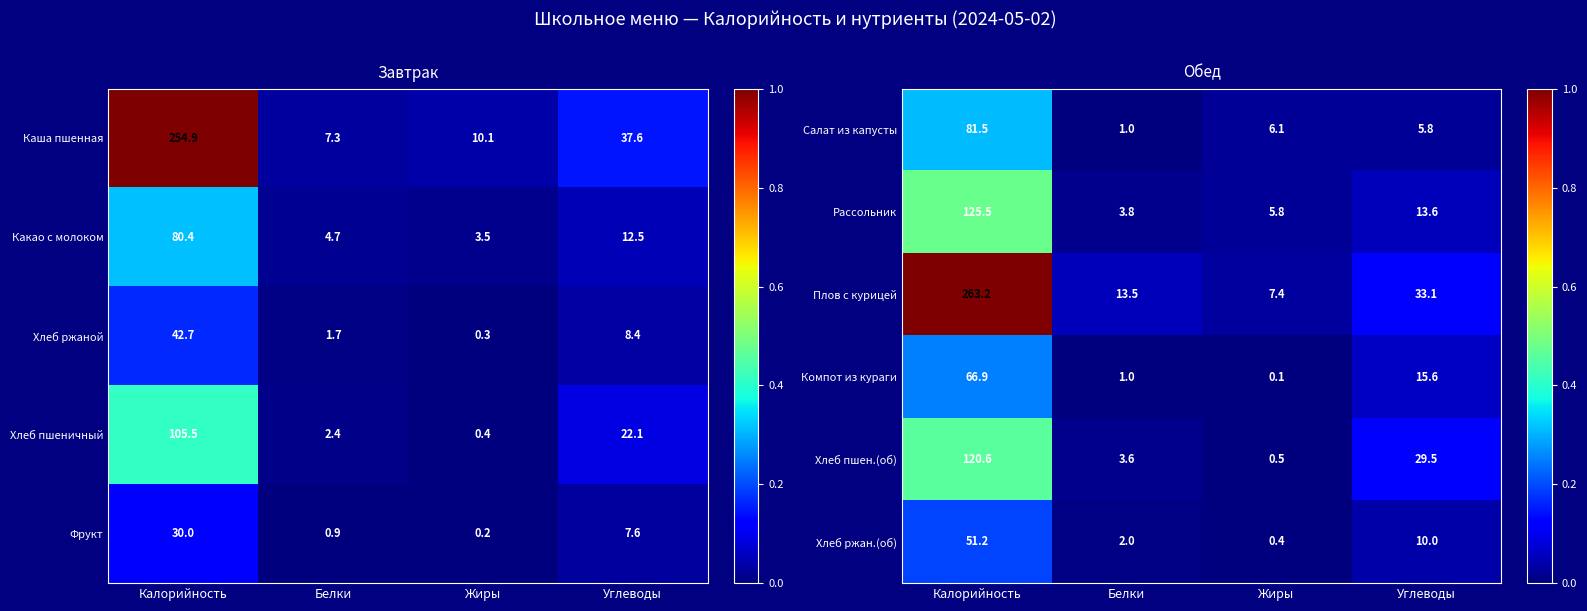

The value of Салат из капусты at Углеводы is 3.2. True or false?

False